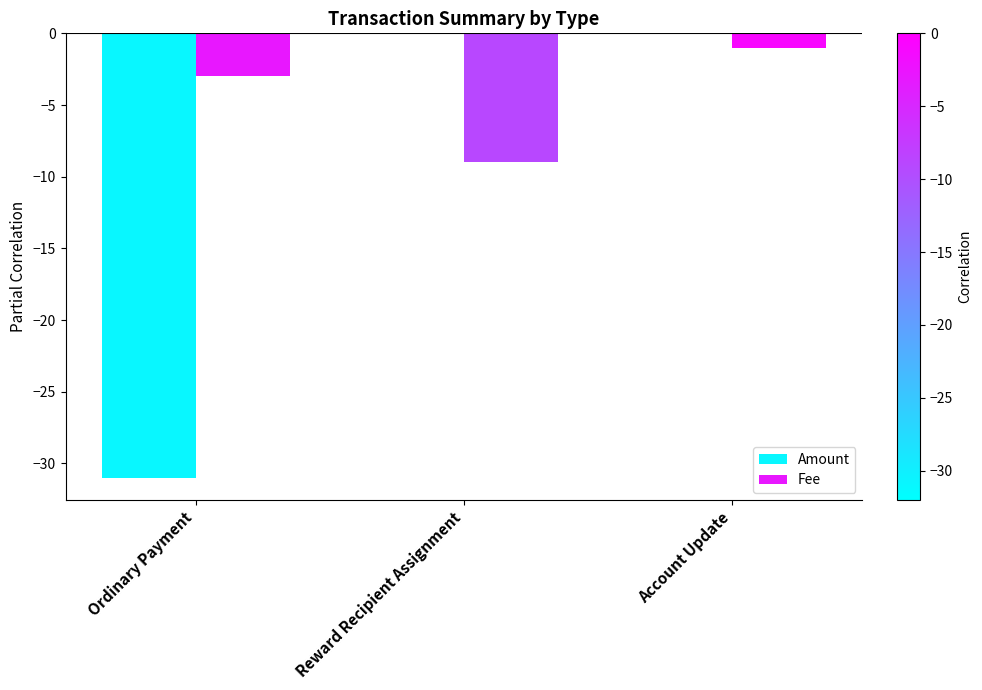

True or false: Fee has a value of -4 at Ordinary Payment.

False